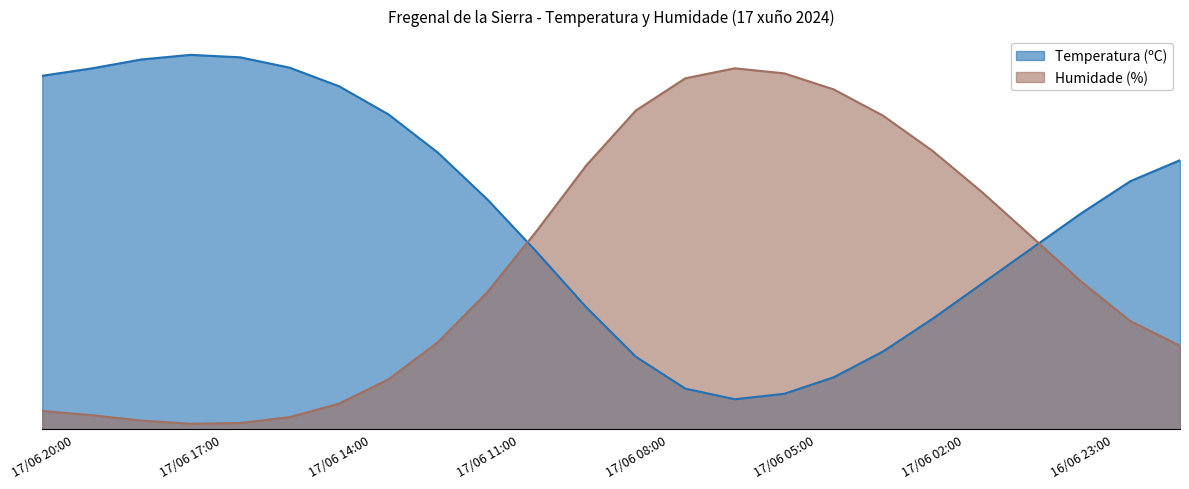

Reading left to right, list all the values displayed in this chart.

Temperatura (ºC): 17/06 20:00=0.0	17/06 19:00=0.0	17/06 18:00=0.0	17/06 17:00=0.0	17/06 16:00=0.0	17/06 15:00=0.0	17/06 14:00=0.1	17/06 13:00=0.1	17/06 12:00=0.2	17/06 11:00=0.4	17/06 10:00=0.5	17/06 09:00=0.7	17/06 08:00=0.8	17/06 07:00=0.9	17/06 06:00=0.9	17/06 05:00=0.9	17/06 04:00=0.9	17/06 03:00=0.8	17/06 02:00=0.7	17/06 01:00=0.6	17/06 00:00=0.5	16/06 23:00=0.4	16/06 22:00=0.3	16/06 21:00=0.2
Humidade (%): 17/06 20:00=0.9	17/06 19:00=0.9	17/06 18:00=1.0	17/06 17:00=1.0	17/06 16:00=1.0	17/06 15:00=0.9	17/06 14:00=0.9	17/06 13:00=0.8	17/06 12:00=0.7	17/06 11:00=0.6	17/06 10:00=0.5	17/06 09:00=0.3	17/06 08:00=0.2	17/06 07:00=0.1	17/06 06:00=0.1	17/06 05:00=0.1	17/06 04:00=0.1	17/06 03:00=0.2	17/06 02:00=0.3	17/06 01:00=0.4	17/06 00:00=0.5	16/06 23:00=0.6	16/06 22:00=0.6	16/06 21:00=0.7